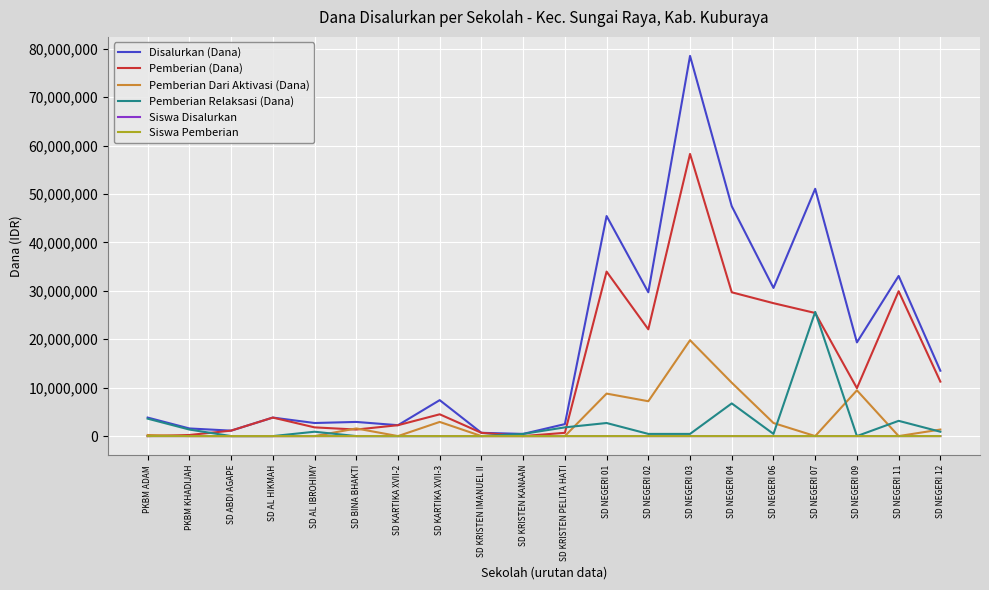

What are all the series names shown in the legend?

Disalurkan (Dana), Pemberian (Dana), Pemberian Dari Aktivasi (Dana), Pemberian Relaksasi (Dana), Siswa Disalurkan, Siswa Pemberian